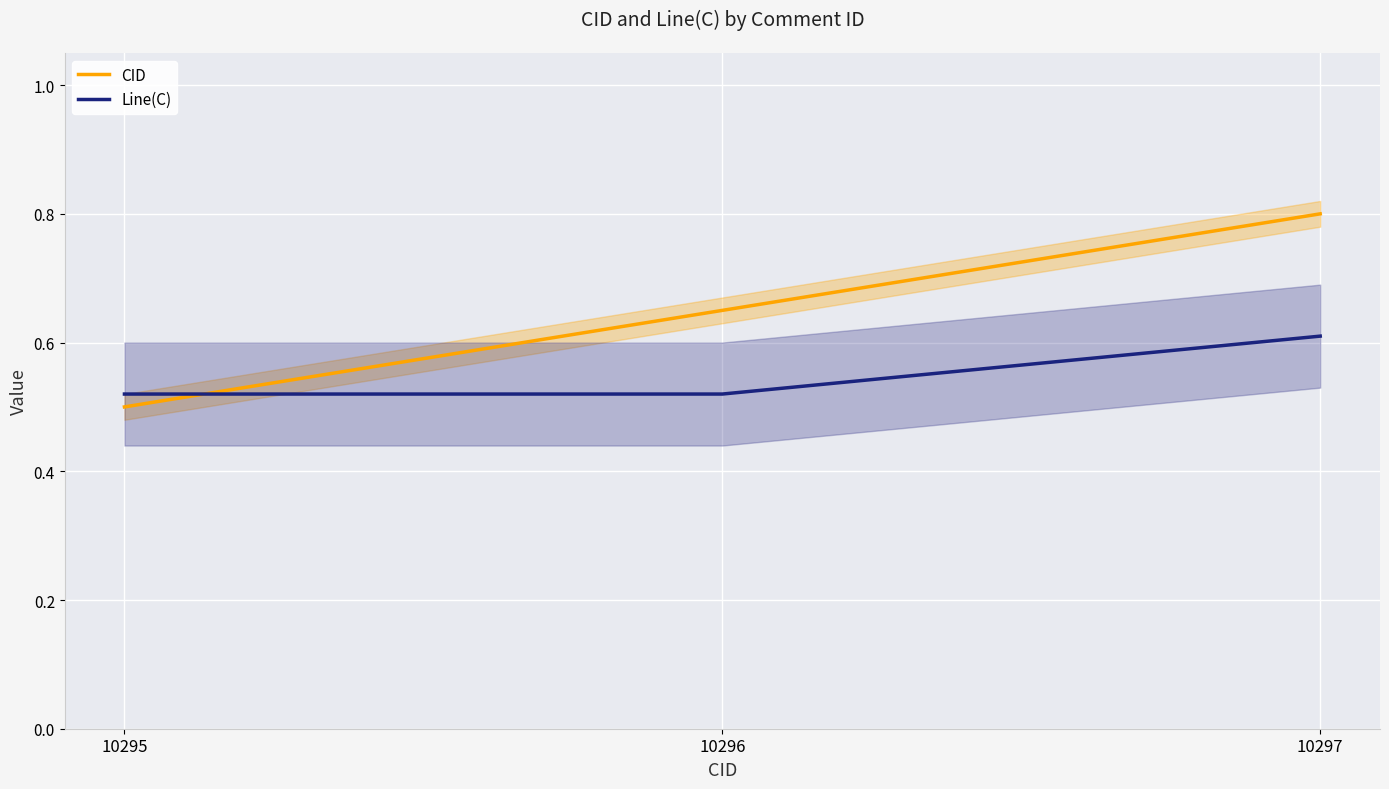

The value of Line(C) at 10296 is 0.5. True or false?

True